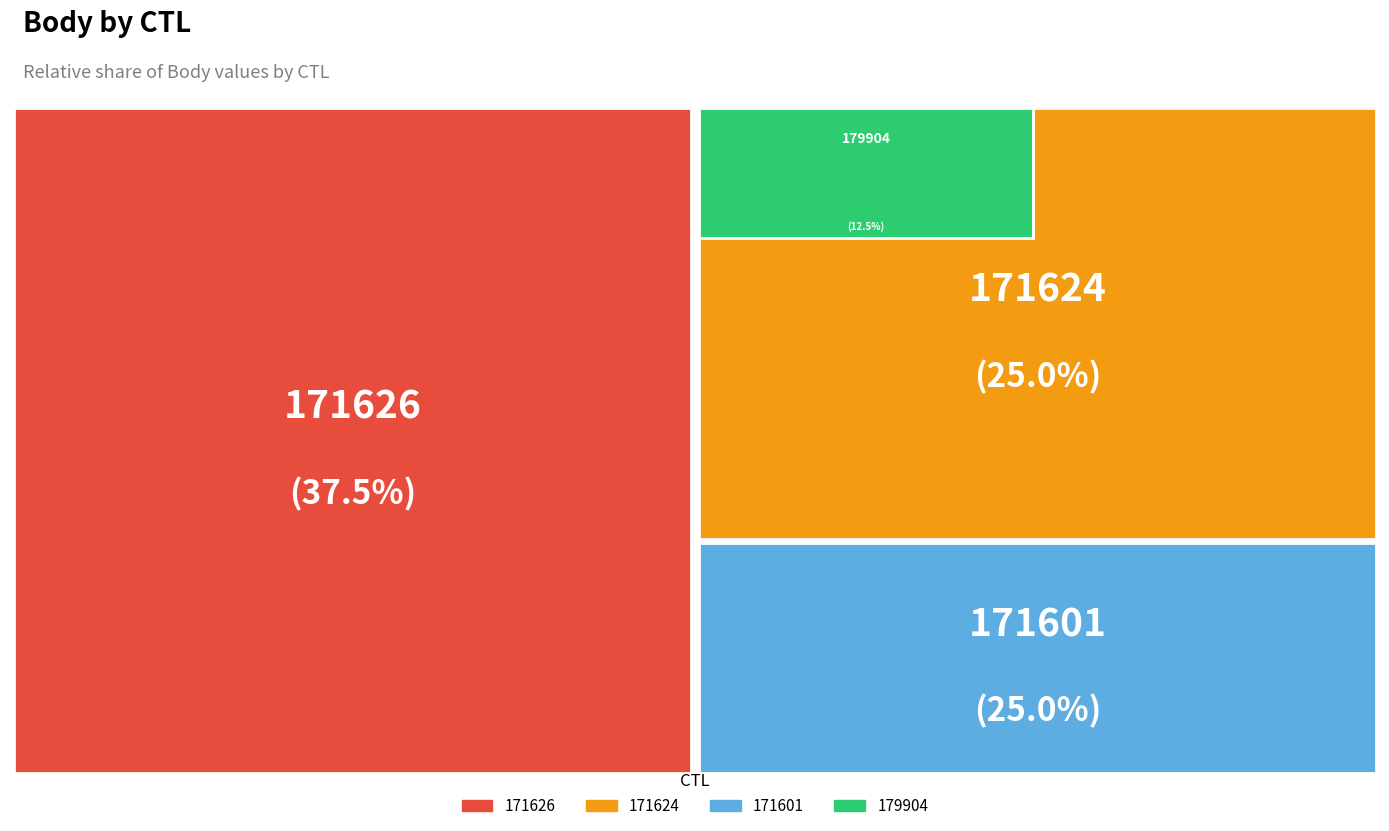

Is there a majority slice in this chart?

No